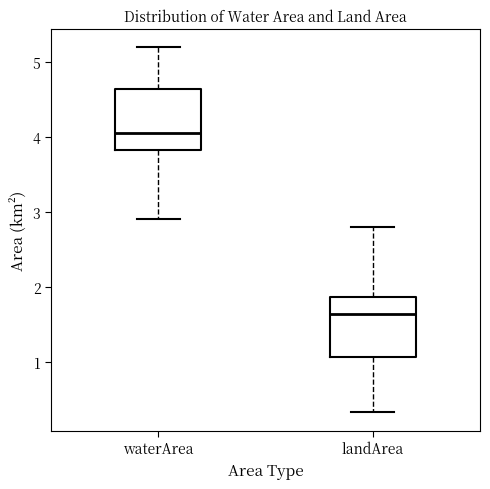

Reading left to right, transcribe this box plot: for each box, give where its median line is, the range the box spans, and where its two whiskers end, as read against the y-axis. The values are not printed on the chart, so give them approximately, as read against the axis.

waterArea: median 4.1, box 3.8 to 4.6, whiskers 2.9 to 5.2
landArea: median 1.6, box 1.1 to 1.9, whiskers 0.3 to 2.8